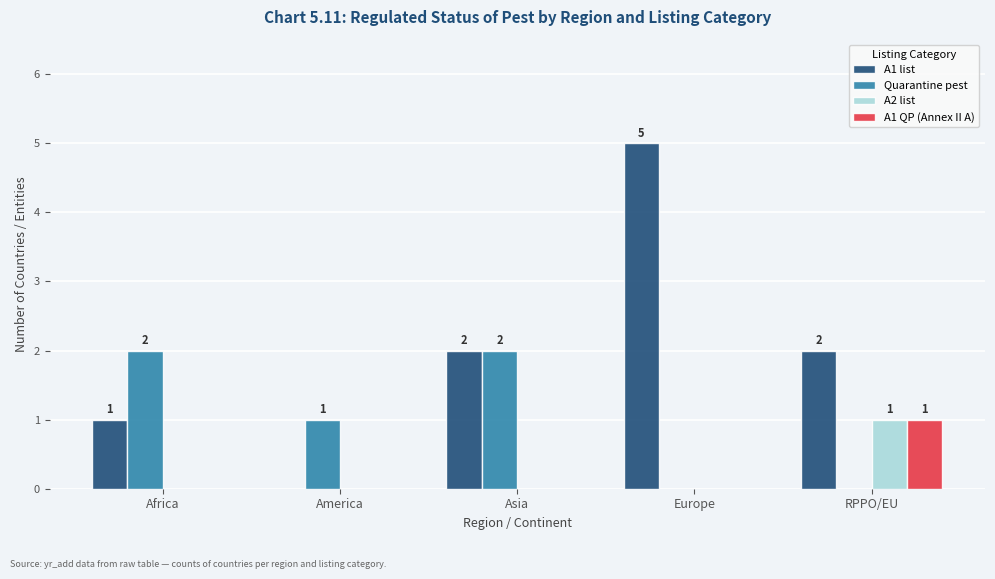

Reading left to right, transcribe all the data shown in this chart.

A1 list: 1	0	2	5	2
Quarantine pest: 2	1	2	0	0
A2 list: 0	0	0	0	1
A1 QP (Annex II A): 0	0	0	0	1